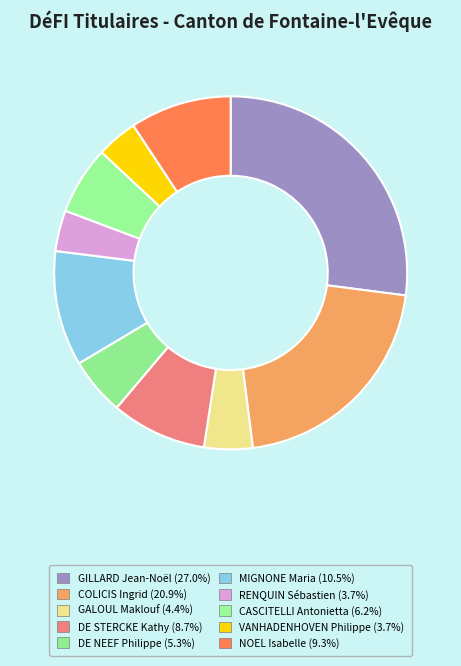

To the nearest percent, what is the average slice percentage?

10%